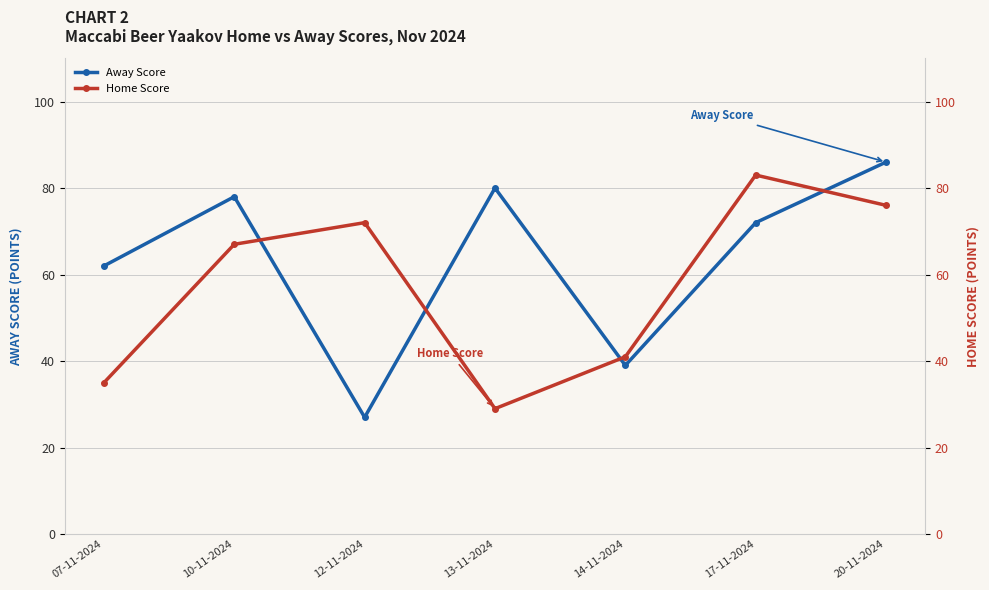

What is the difference between the highest and lowest values at 13-11-2024?

51